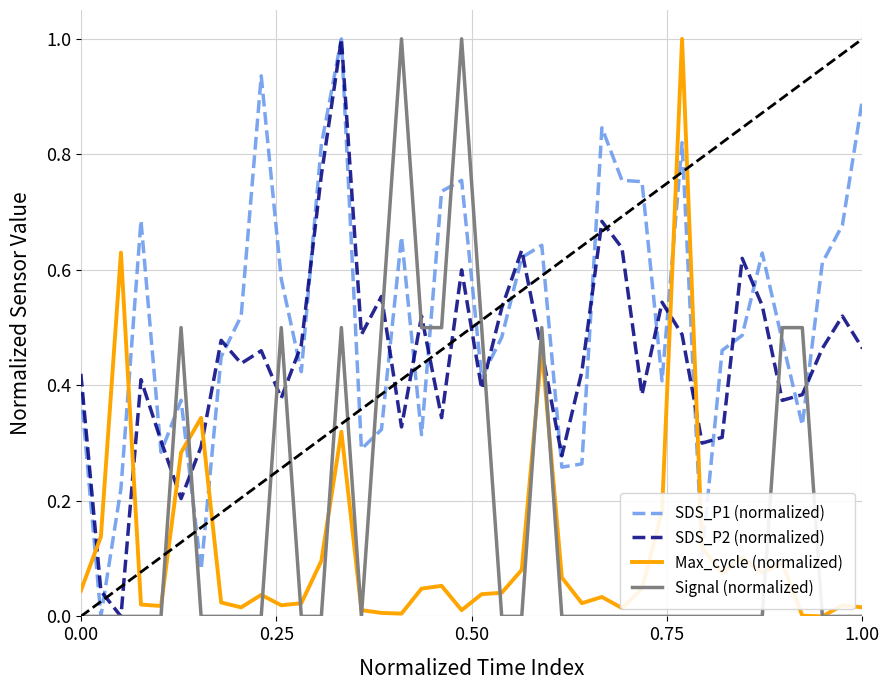

True or false: SDS_P1 (normalized) and Max_cycle (normalized) cross at least once.

True